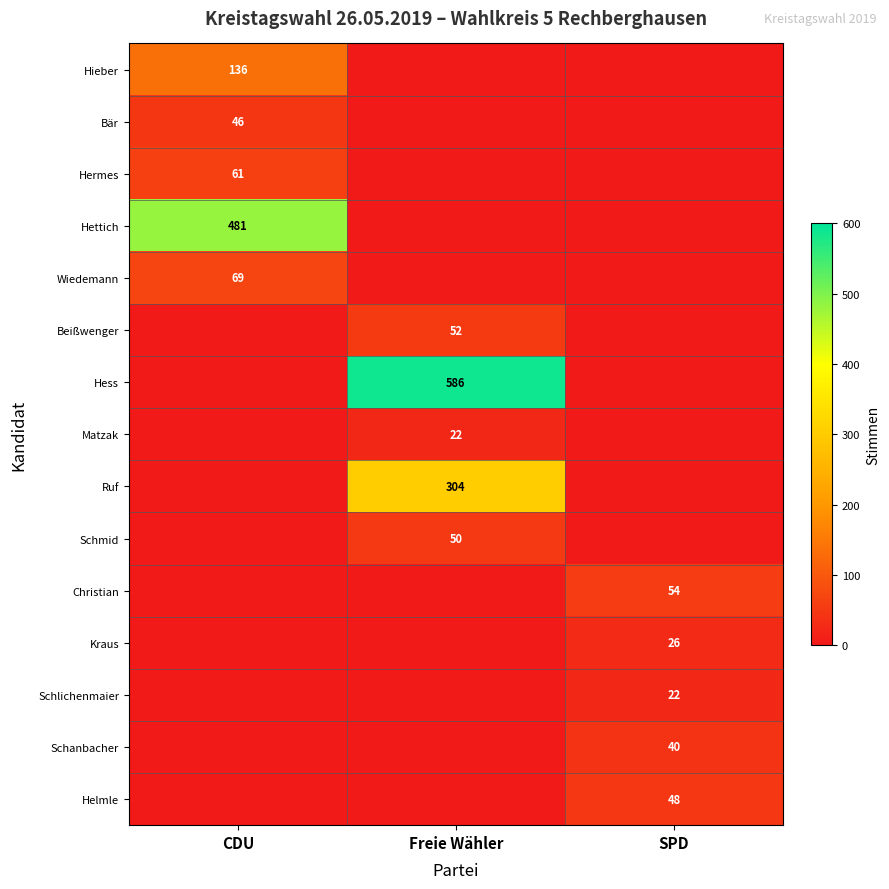

The Hettich series shows 631 at CDU. True or false?

False